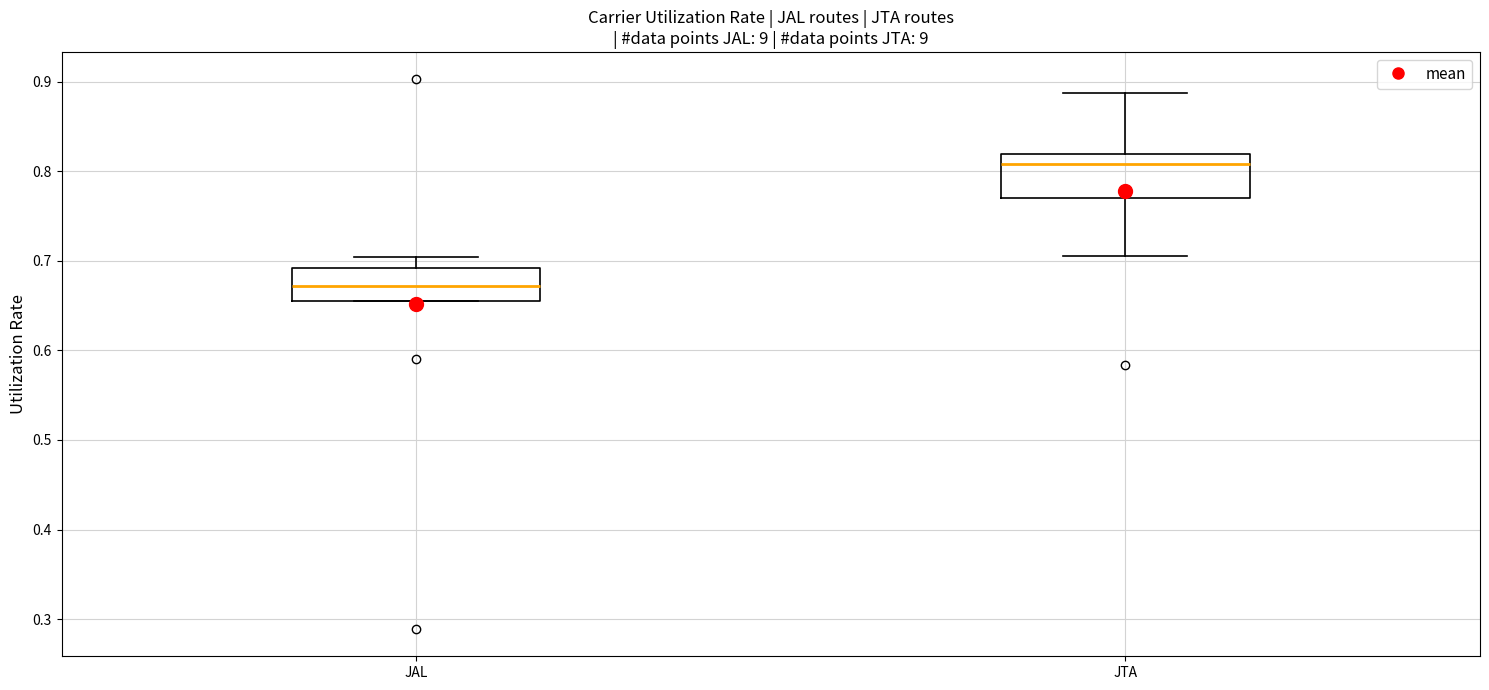

Comparing the boxes themselves (not the whiskers), which one is the tallest?

JTA